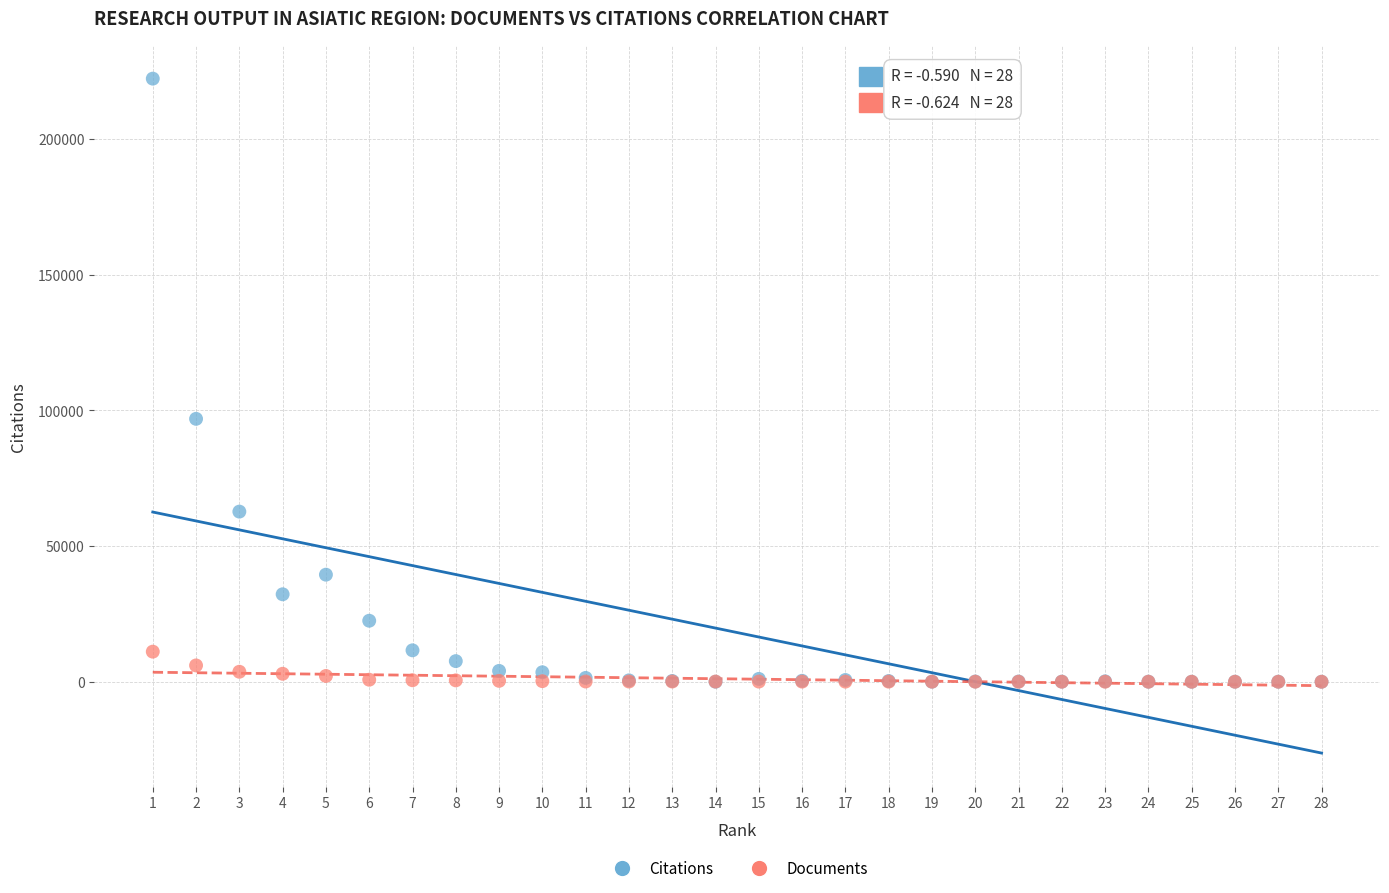

Which series reaches the maximum Y coordinate?

Citations